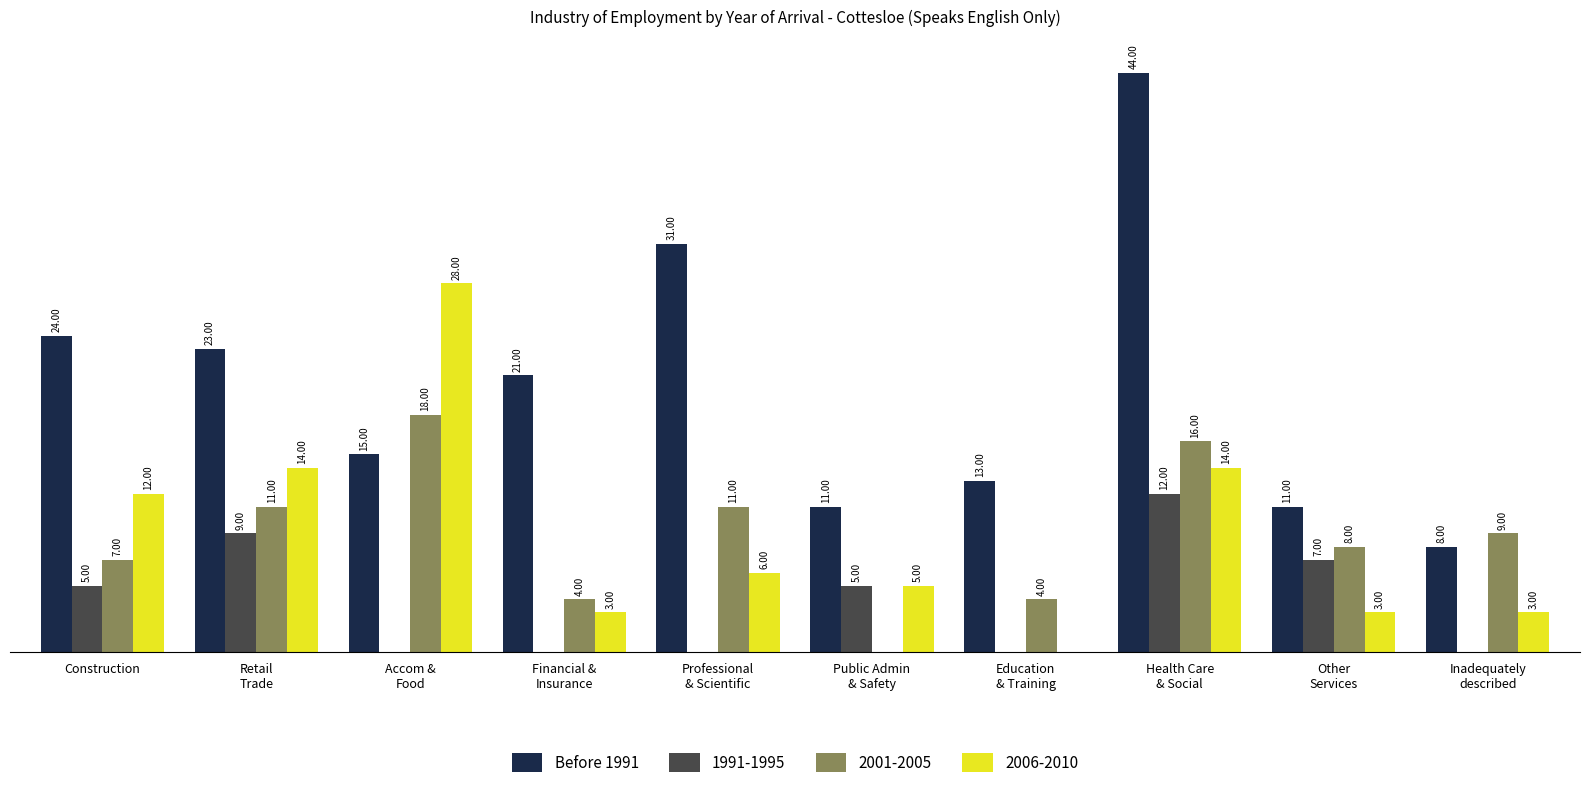

At which label does Before 1991 first exceed 21?

Construction